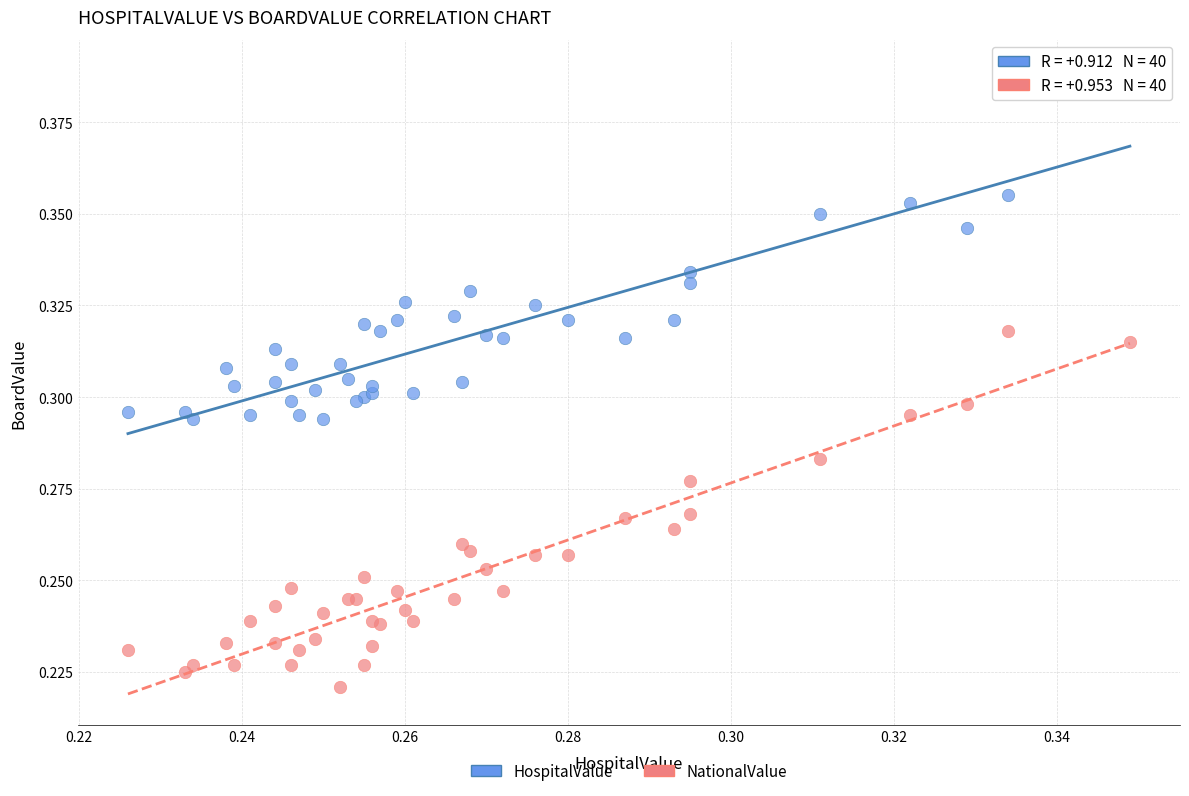

Which series reaches the maximum Y coordinate?

HospitalValue